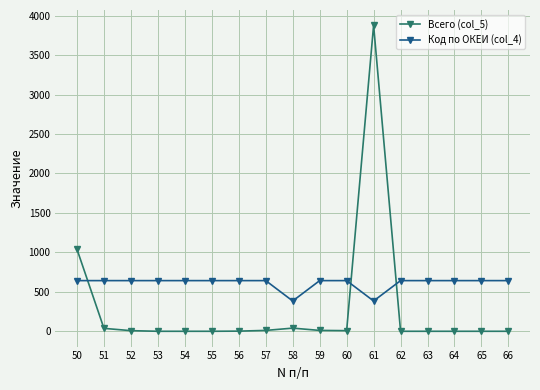

Is this an area chart (filled region under the line)?

No